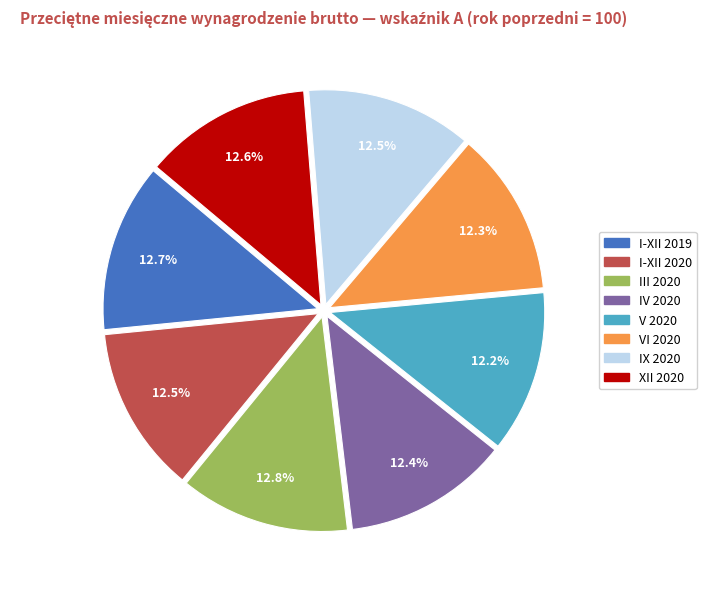

Is there a majority slice in this chart?

No